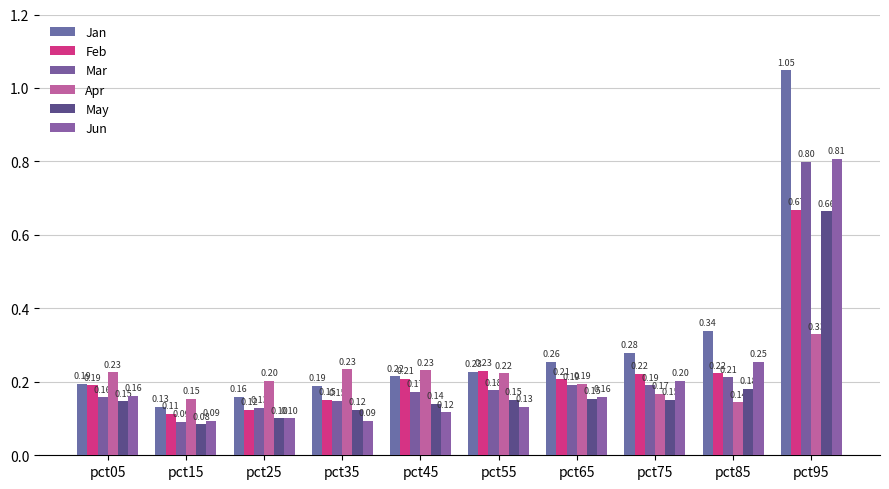

Between pct25 and pct75, which is larger?

pct75